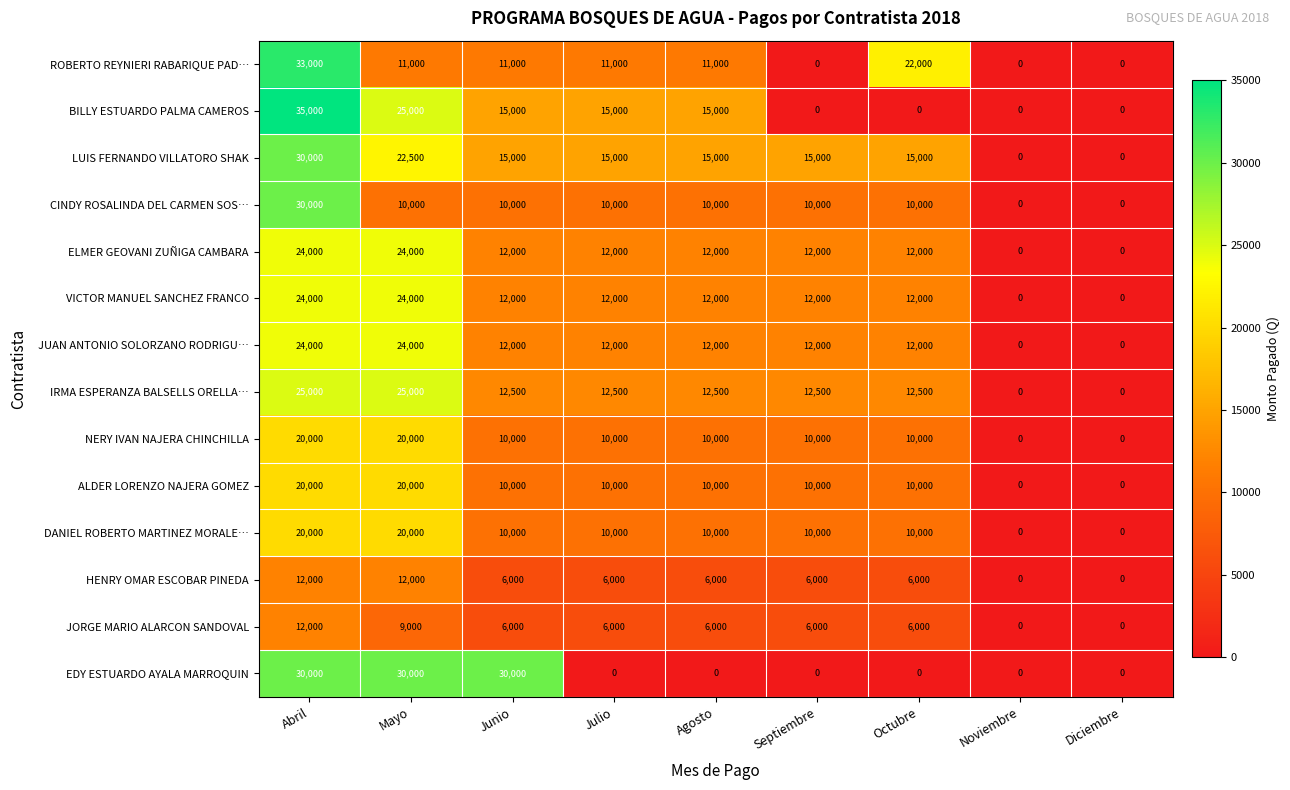

What is the greatest value displayed?

35000